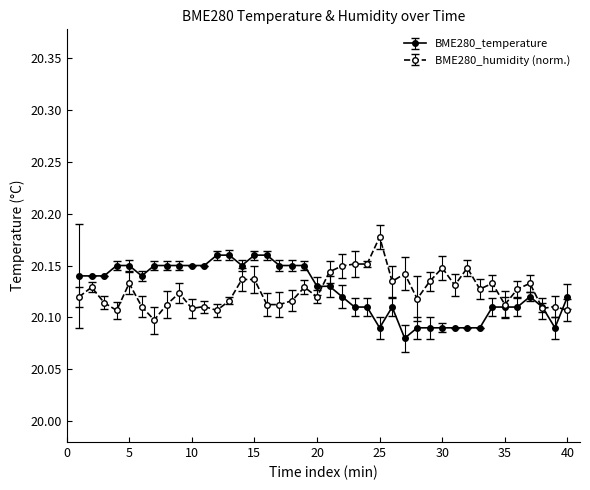

Rank the series by their maximum value, from highest to lowest.

BME280_humidity (norm.), BME280_temperature